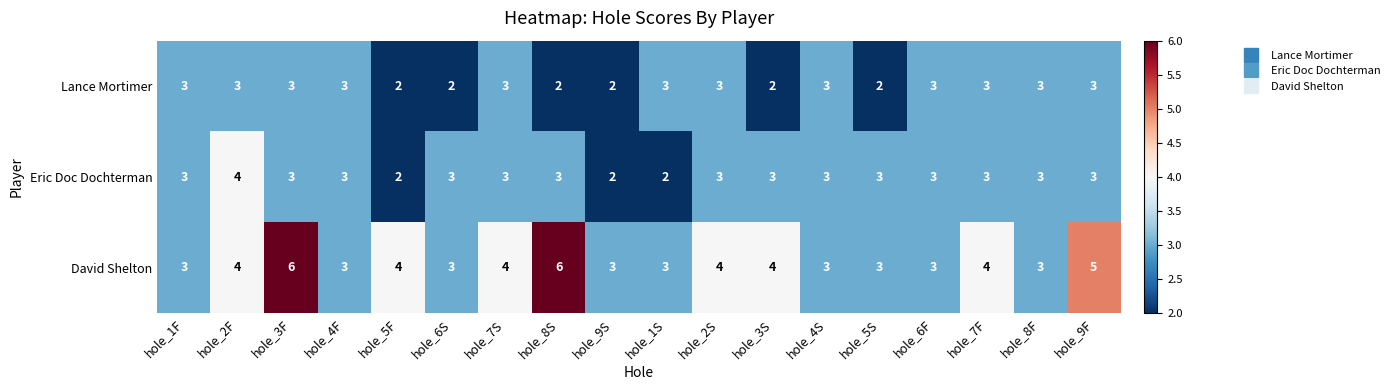

What is the maximum value for Eric Doc Dochterman?

4